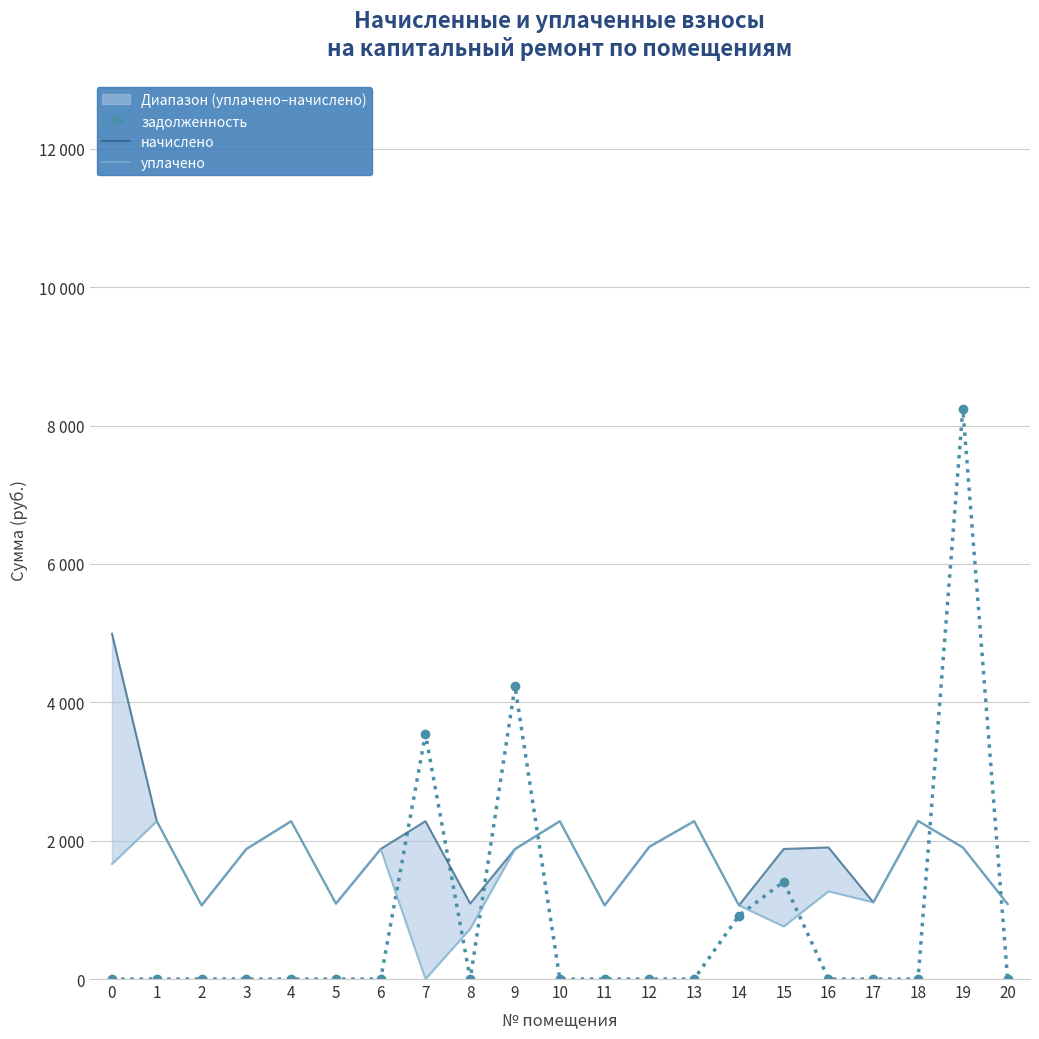

What is the difference between the maximum and second lowest values in the уплачено series?

1558.4